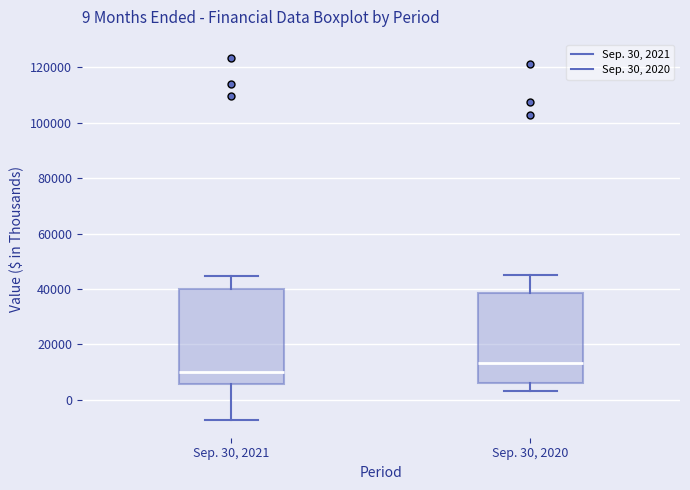

Which box's median line is the highest?

Sep. 30, 2020